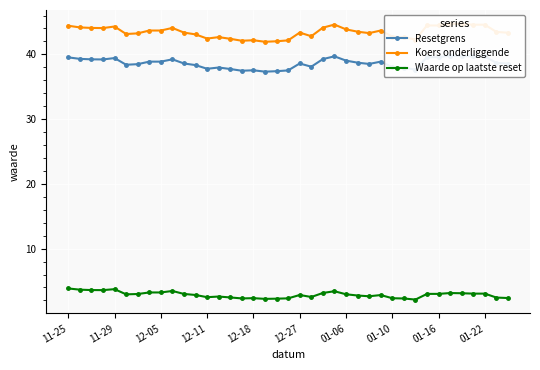

True or false: Waarde op laatste reset has more than 0 interior local peaks.

True